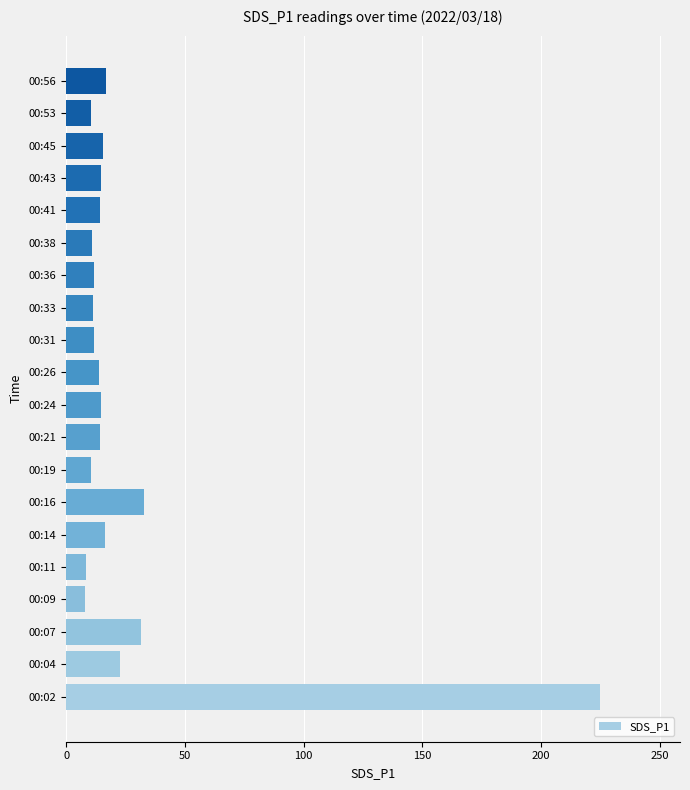

How many distinct data groups are displayed?

1